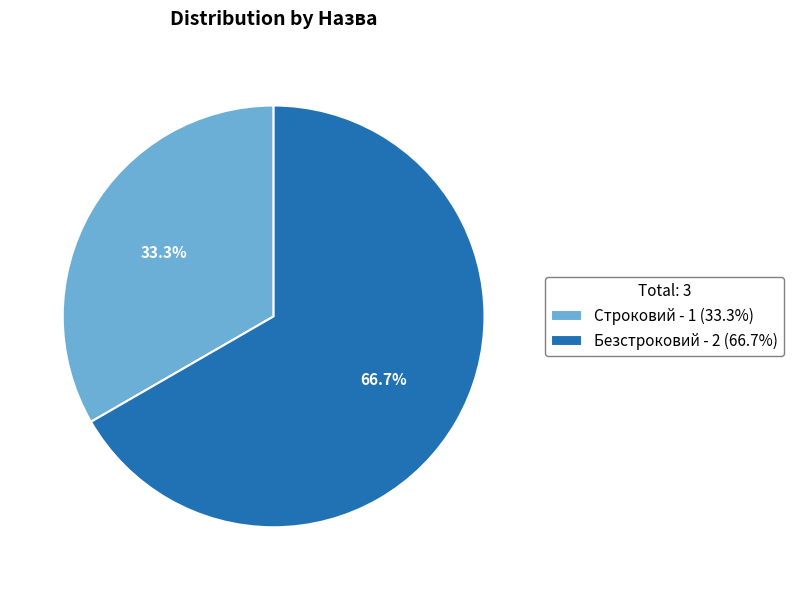

What percentage do Строковий and Безстроковий together represent?

100.0%